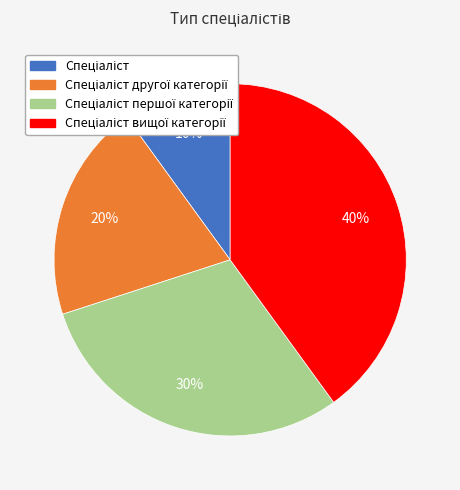

To the nearest percent, what is the average slice percentage?

25%